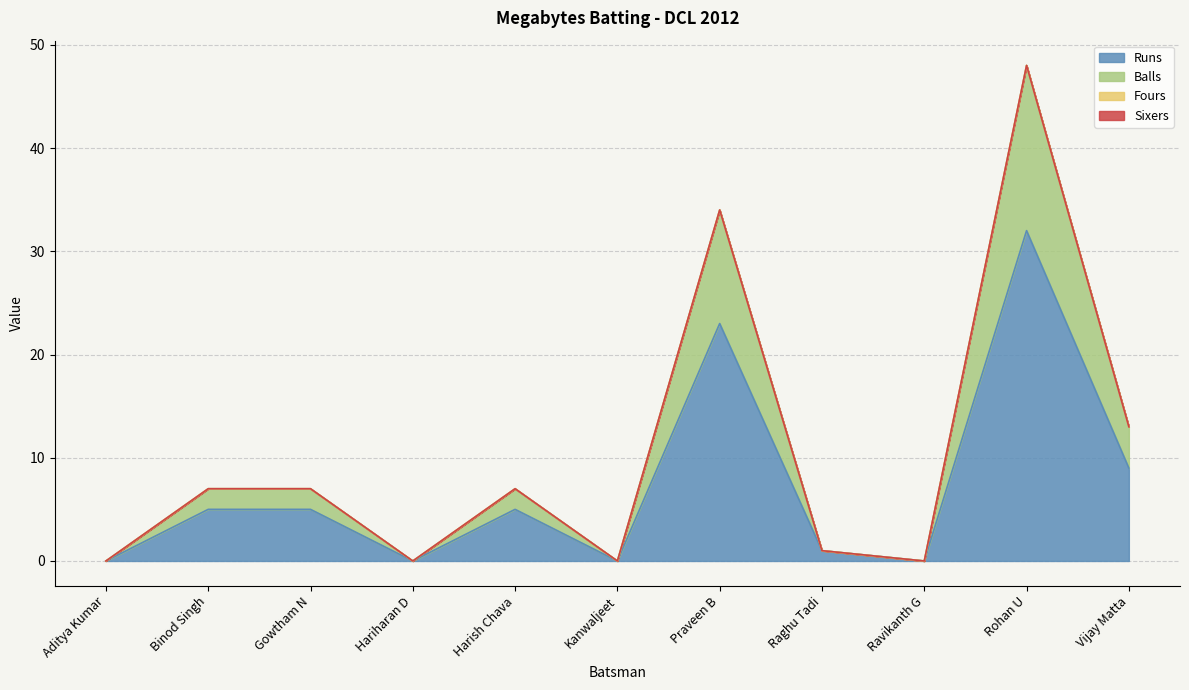

List the labels in order of Balls value, smallest first.

Aditya Kumar, Hariharan D, Kanwaljeet, Ravikanth G, Raghu Tadi, Binod Singh, Gowtham N, Harish Chava, Vijay Matta, Praveen B, Rohan U